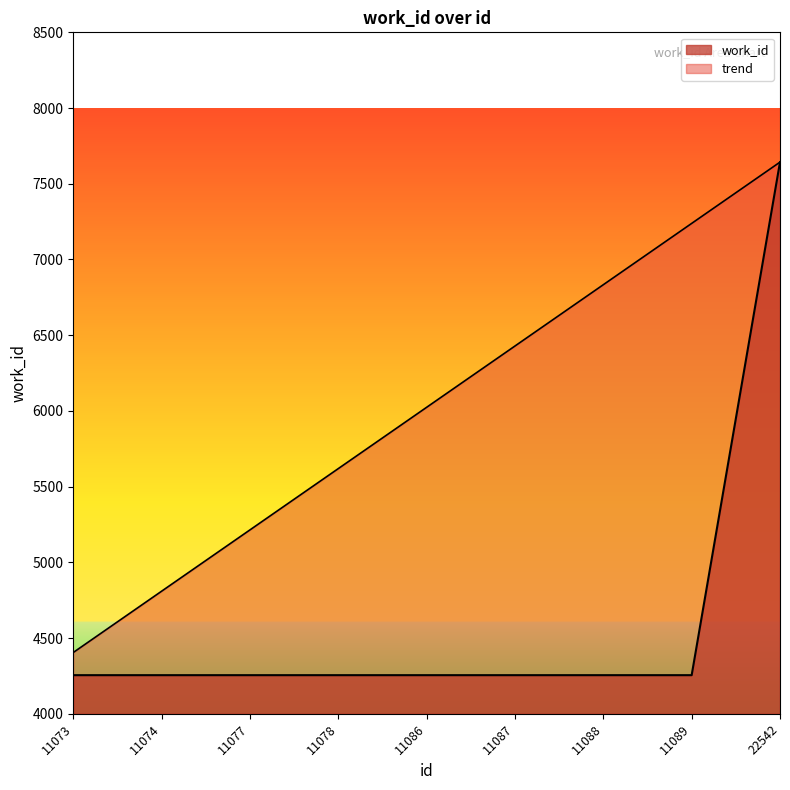

At which label is the value closest to 5949?

11073